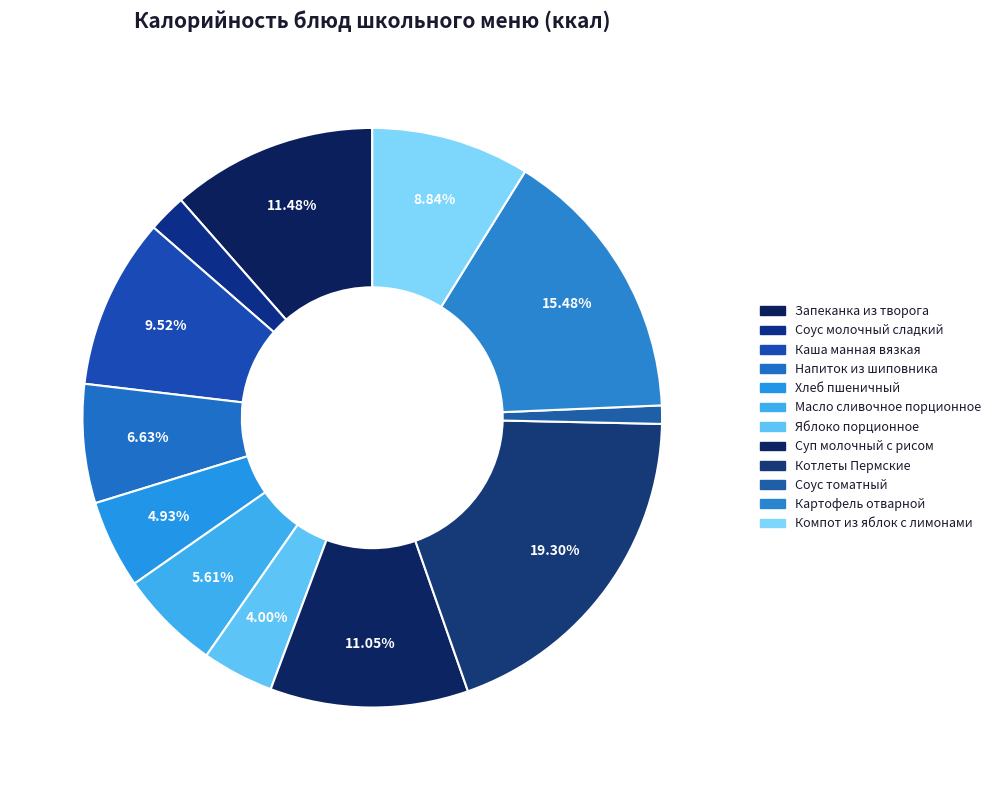

To the nearest percent, what is the average slice percentage?

8%